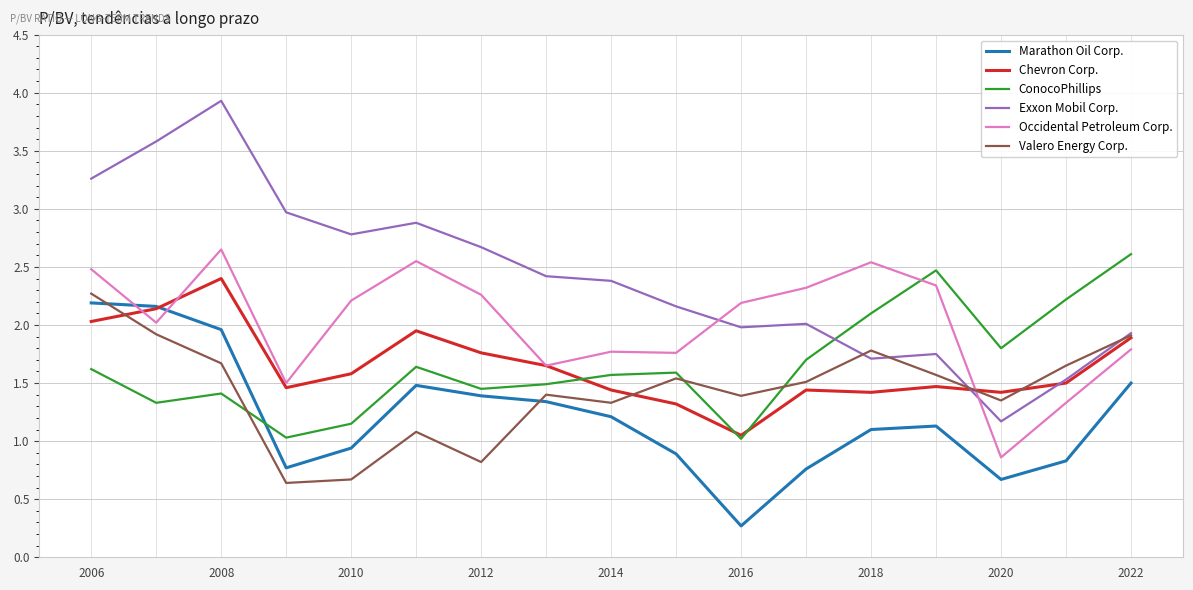

Which series has the largest range (max minus min)?

Exxon Mobil Corp.